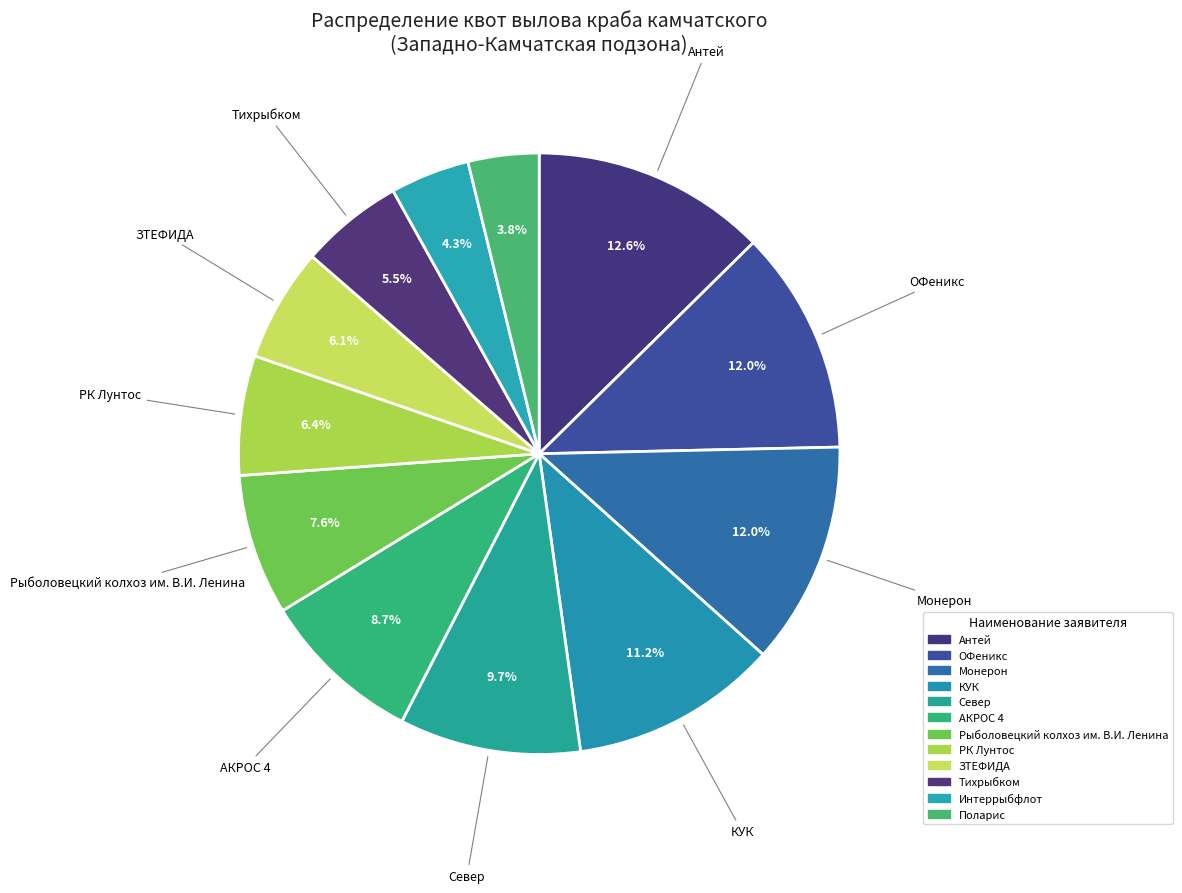

How many slices are in this pie chart?

12